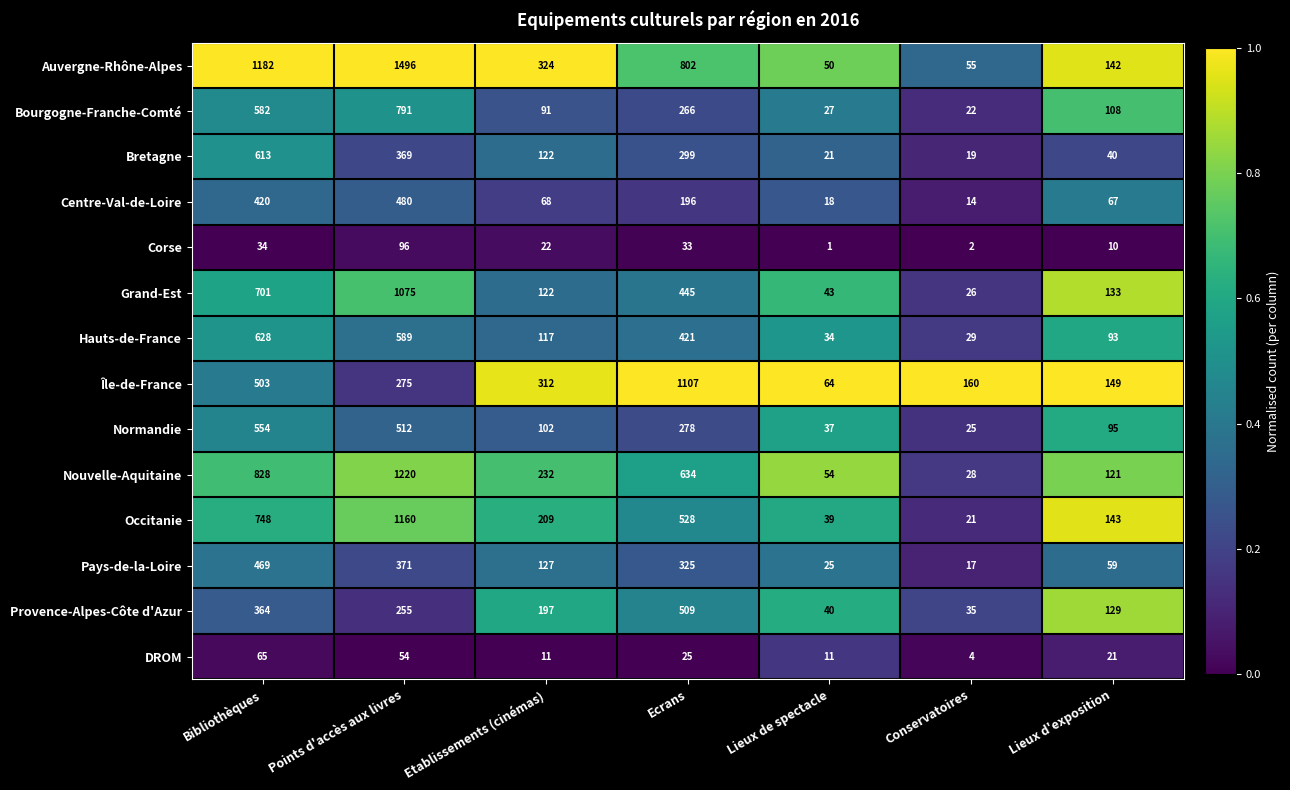

Rank the series by their maximum value, from lowest to highest.

DROM, Corse, Pays-de-la-Loire, Centre-Val-de-Loire, Provence-Alpes-Côte d'Azur, Normandie, Bretagne, Hauts-de-France, Bourgogne-Franche-Comté, Grand-Est, Île-de-France, Occitanie, Nouvelle-Aquitaine, Auvergne-Rhône-Alpes